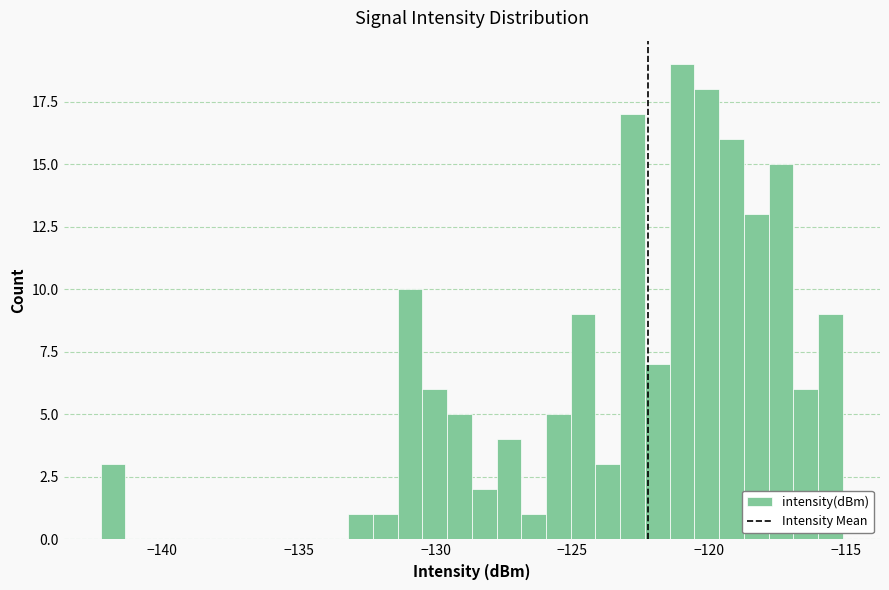

Read against the x-axis, roughly where is the centre of the tallest bar?

-121.0